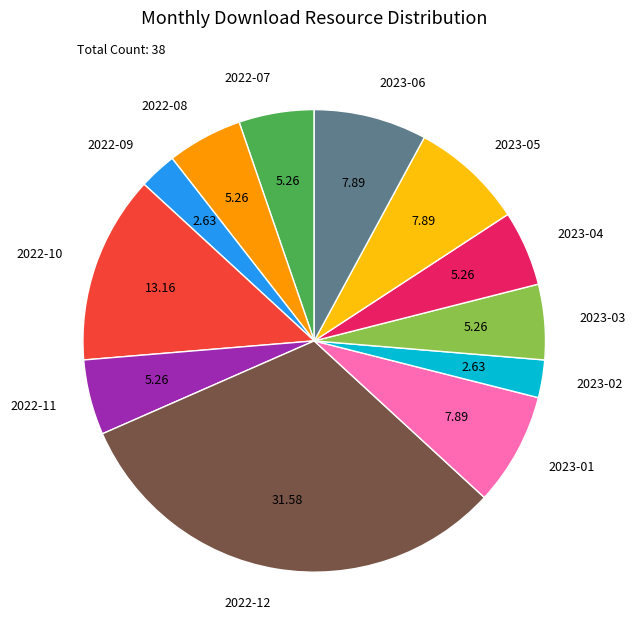

Combined, do 2023-06 and 2022-10 account for over 50%?

No